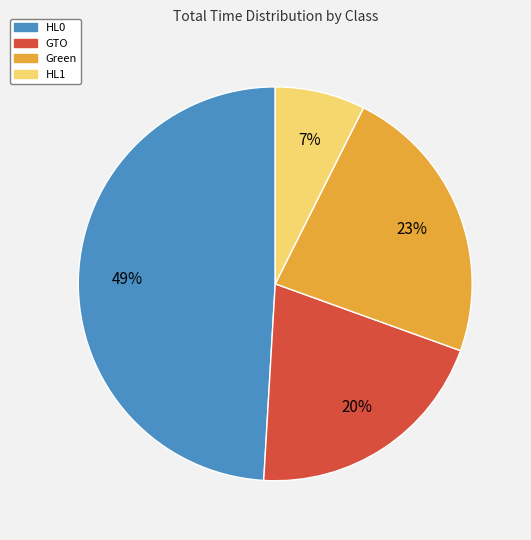

Rank the categories by value from highest to lowest.

HL0, Green, GTO, HL1